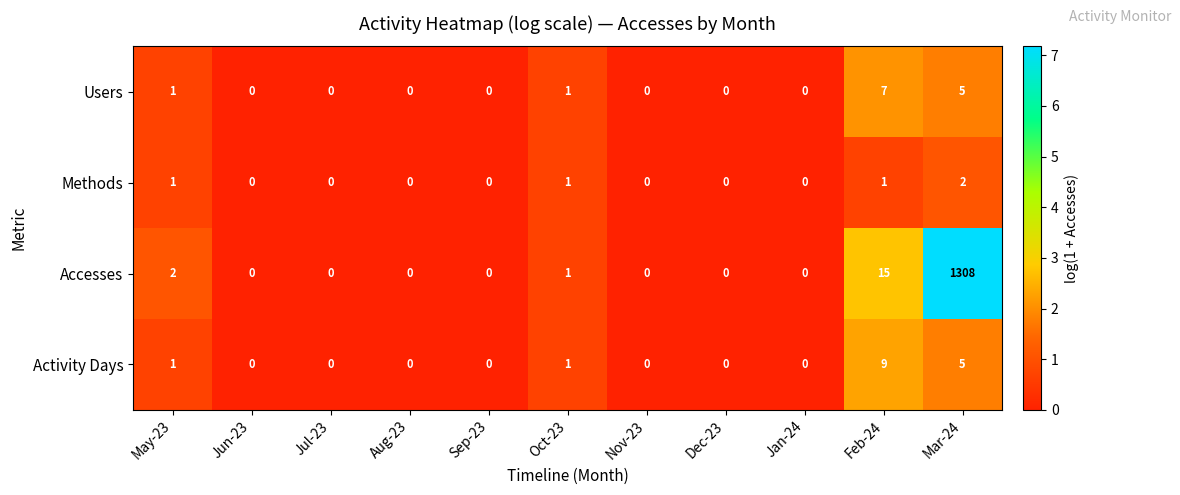

Rank the series by their maximum value, from highest to lowest.

Accesses, Activity Days, Users, Methods